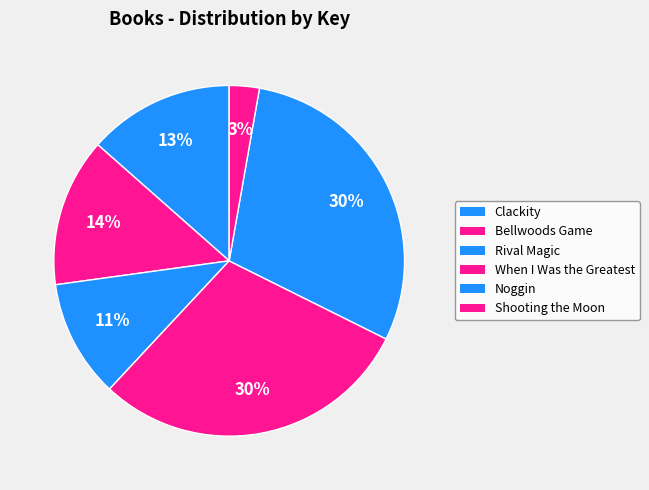

Is When I Was the Greatest the majority of the pie?

No